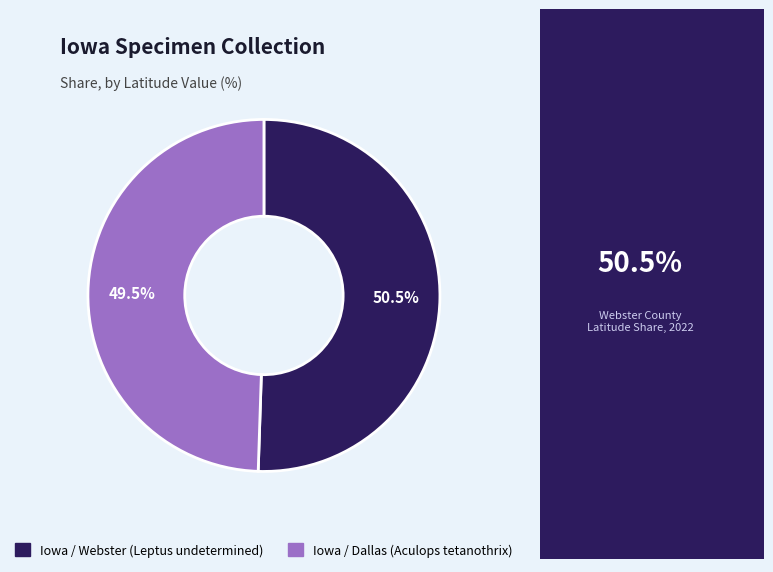

To the nearest percent, what is the difference between the Iowa / Webster (Leptus undetermined) and Iowa / Dallas (Aculops tetanothrix) slice percentages?

1%